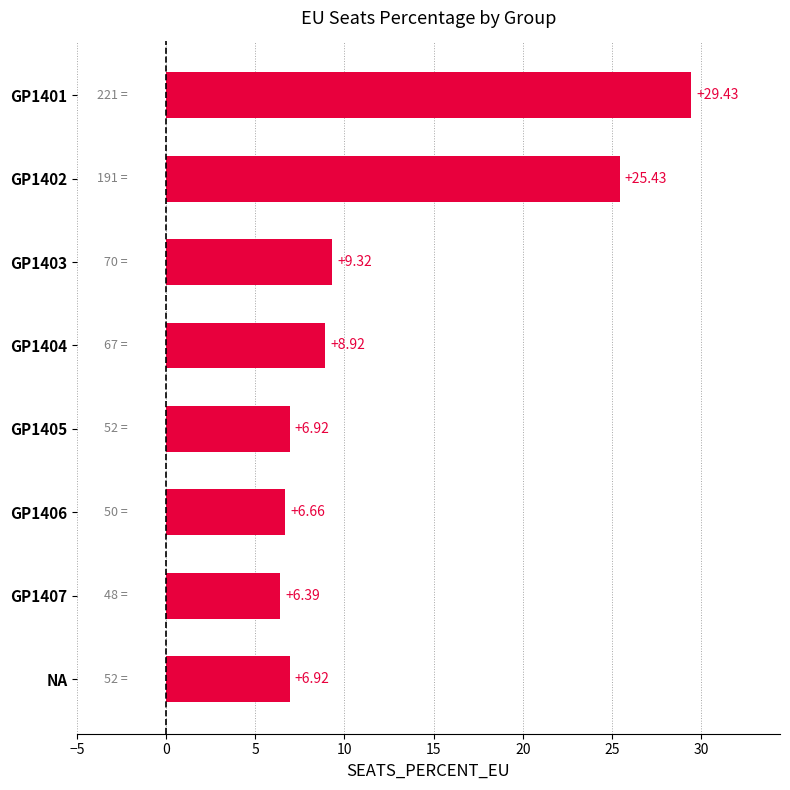

What is the ratio of the value at NA to the value at GP1403?

0.7